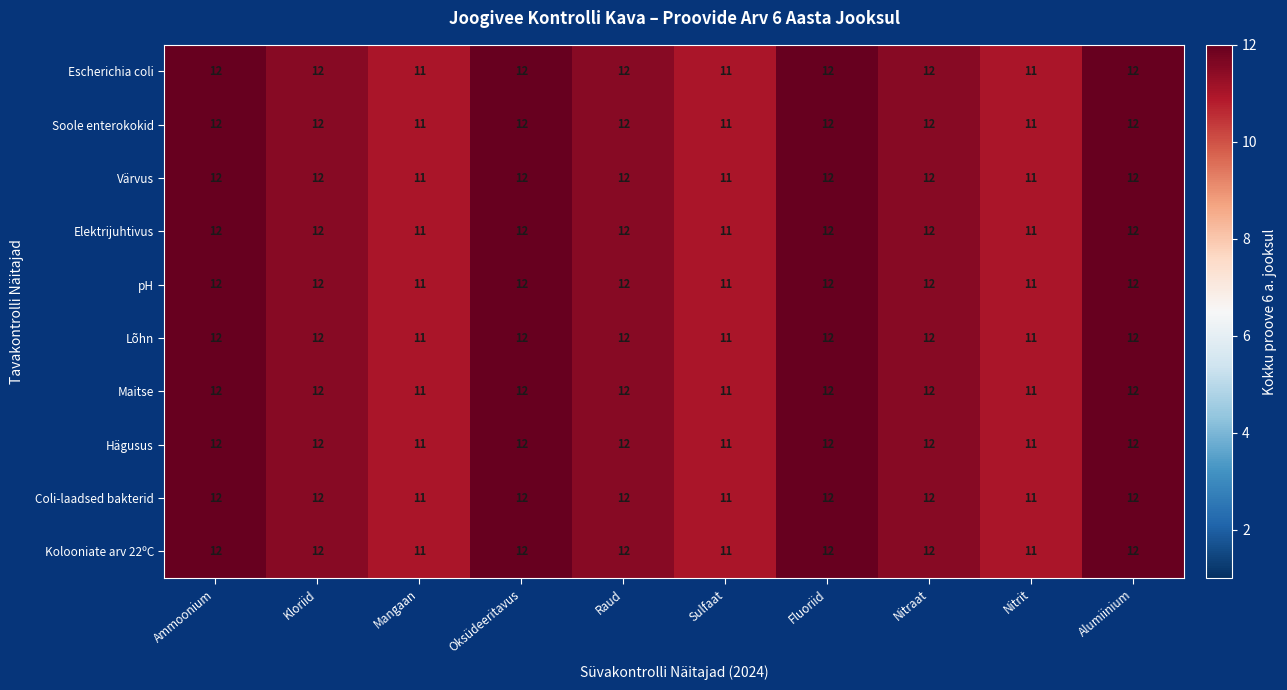

What is the minimum value shown in the chart?

11